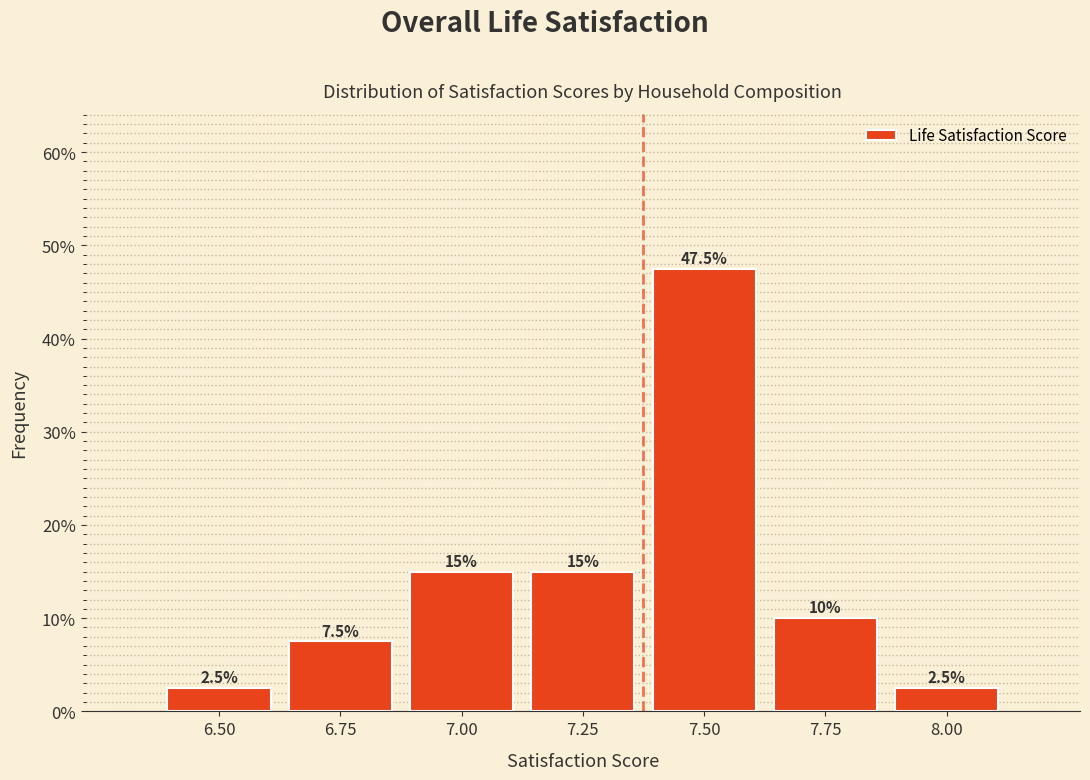

Does the chart contain any negative values?

No